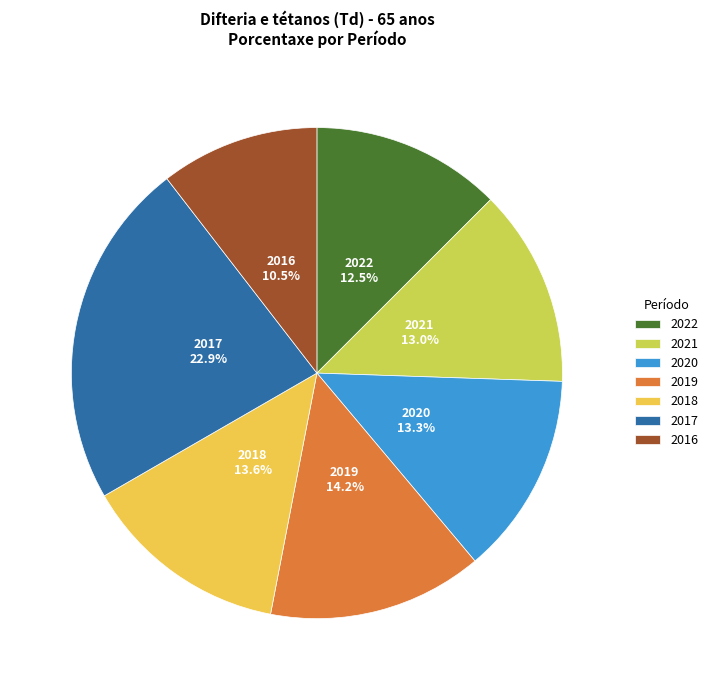

What is the ratio of the value at 2022 to the value at 2021?

1.0